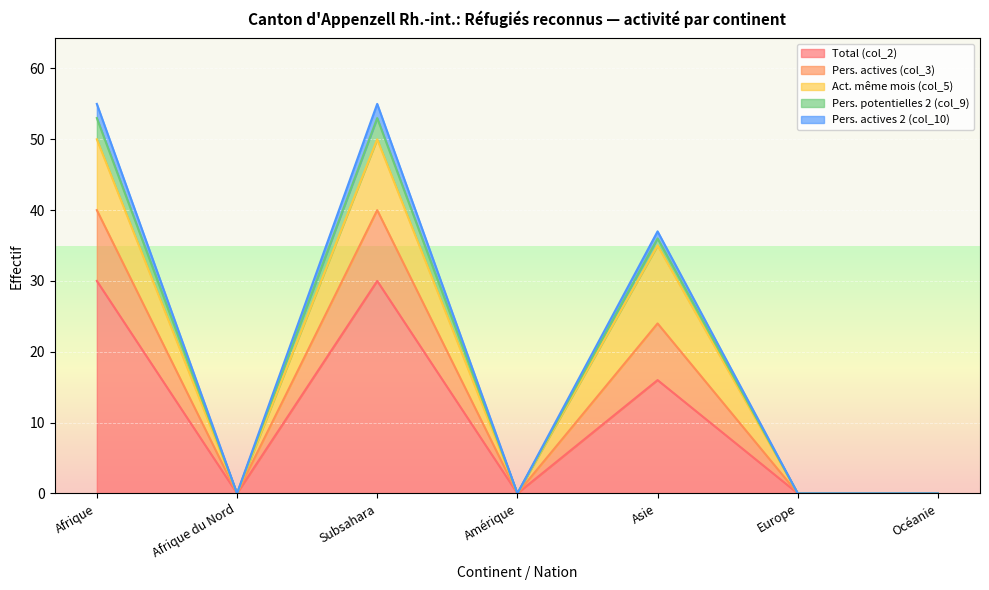

At which label does Pers. actives (col_3) reach its peak?

Afrique